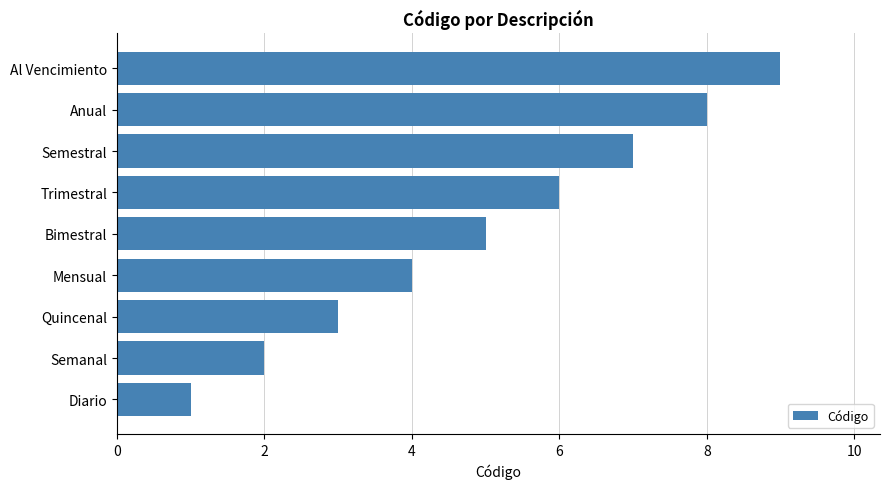

Are the bars horizontal?

Yes